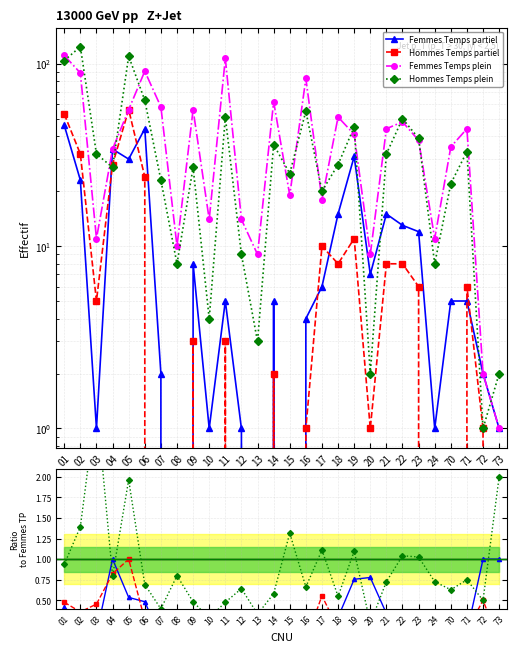

Where is the first local minimum for Femmes Temps plein?

03